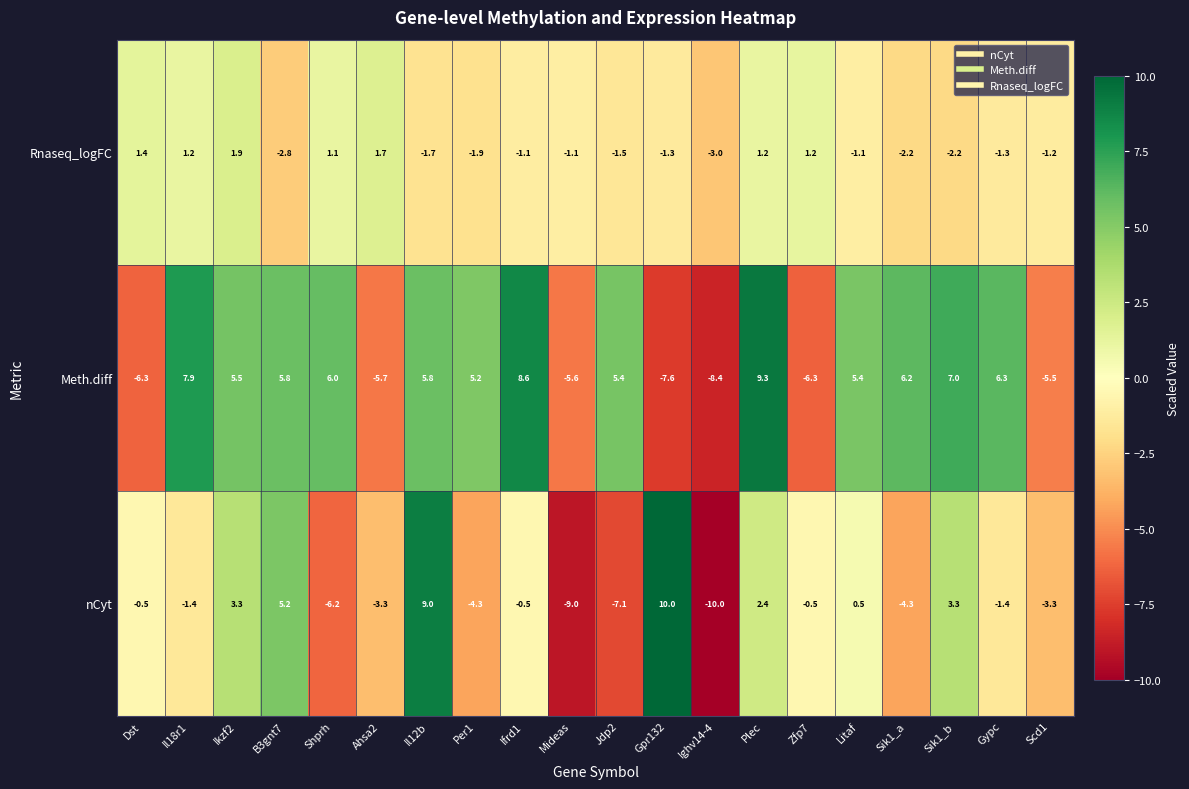

Rank the series by their maximum value, from highest to lowest.

nCyt, Meth.diff, Rnaseq_logFC